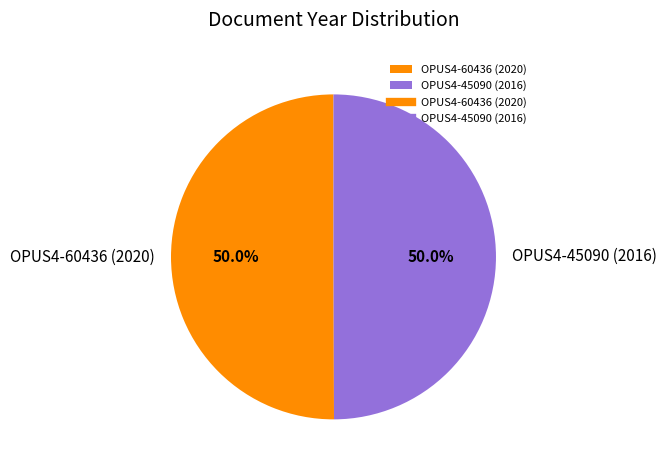

Approximately how many times larger is the value at OPUS4-60436 (2020) compared to OPUS4-45090 (2016)?

1.0